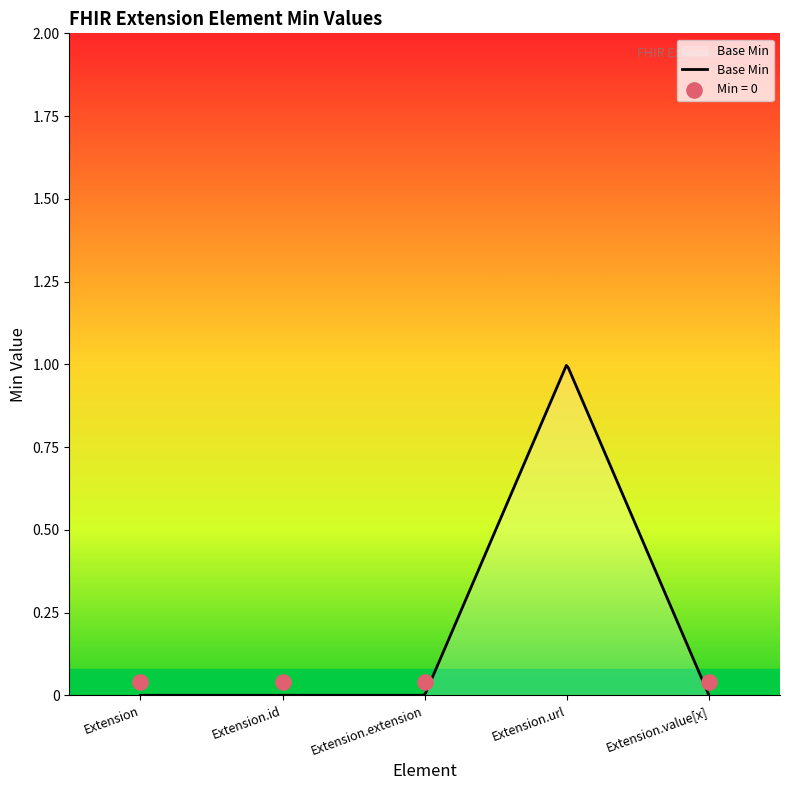

Between Extension.extension and Extension.url, which is larger?

Extension.url